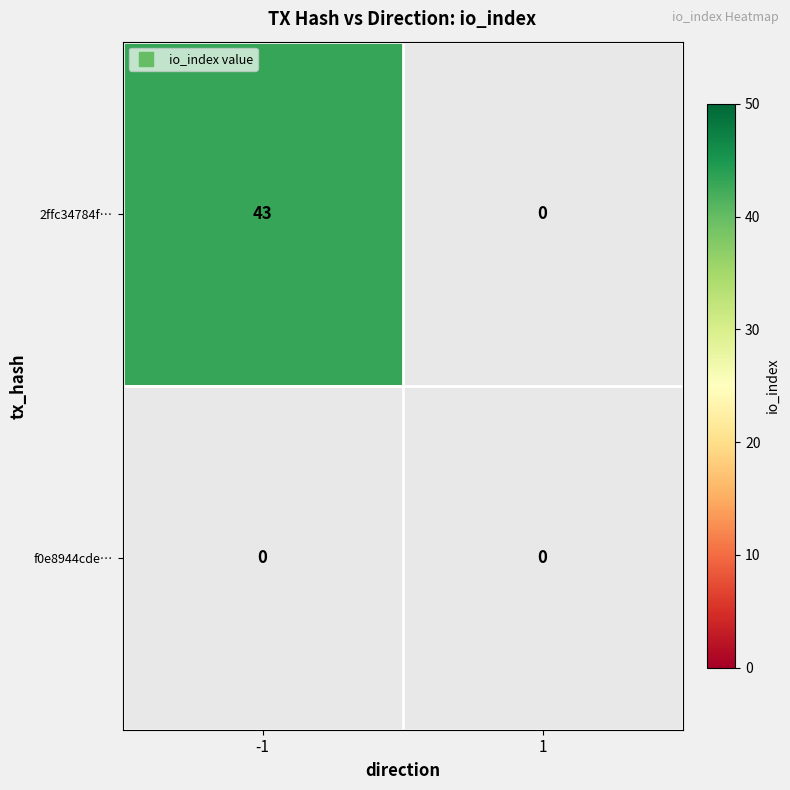

The f0e8944cde487326f24483820daba5257230a6d series shows 0 at -1. True or false?

True